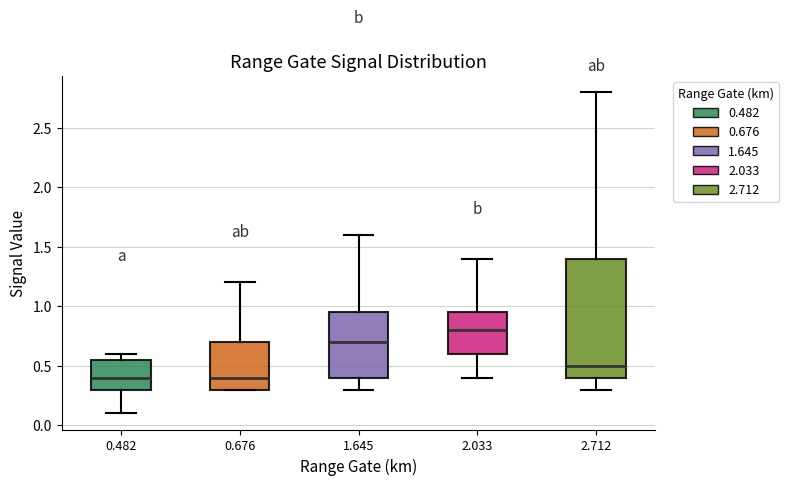

Reading left to right, transcribe this box plot: for each box, give where its median line is, the range the box spans, and where its two whiskers end, as read against the y-axis. The values are not printed on the chart, so give them approximately, as read against the axis.

0.482: median 0.40, box 0.30 to 0.55, whiskers 0.10 to 0.60
0.676: median 0.40, box 0.30 to 0.70, whiskers 0.30 to 1.20
1.645: median 0.70, box 0.40 to 0.95, whiskers 0.30 to 1.60
2.033: median 0.80, box 0.60 to 0.95, whiskers 0.40 to 1.40
2.712: median 0.50, box 0.40 to 1.40, whiskers 0.30 to 2.80